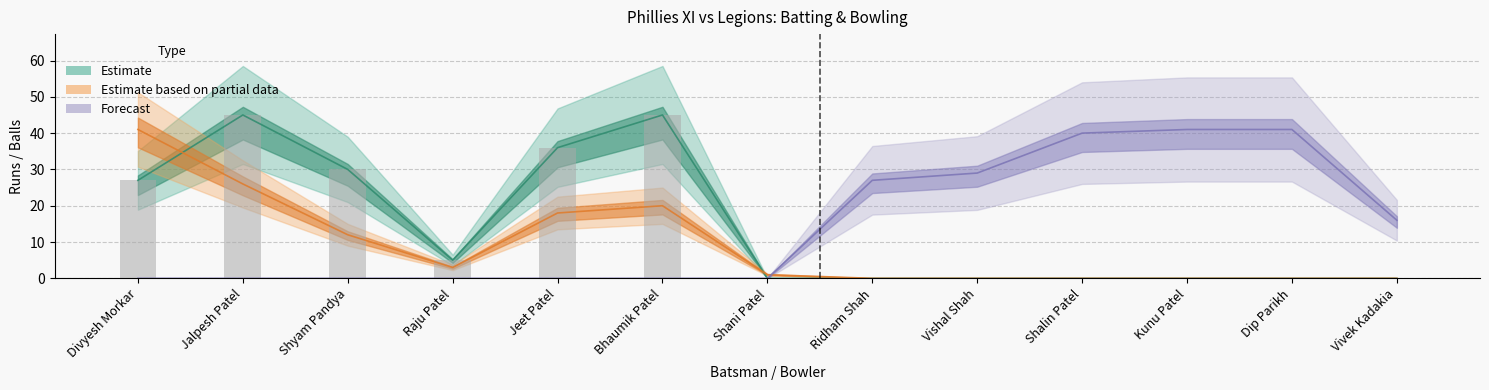

Read the Forecast value at Dip Parikh.

41